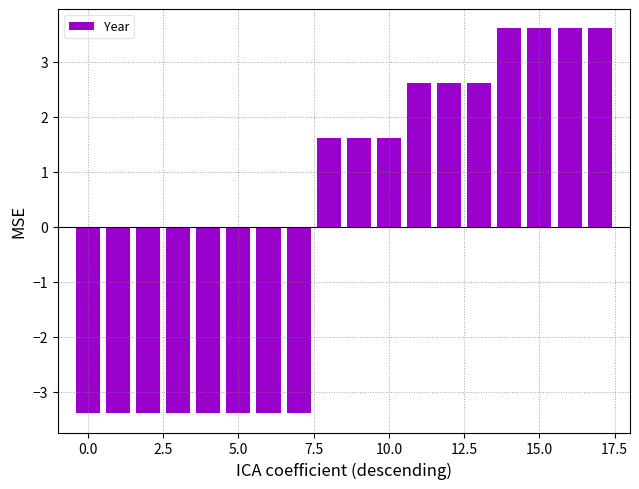

What is the difference between the maximum and minimum values?

7.0